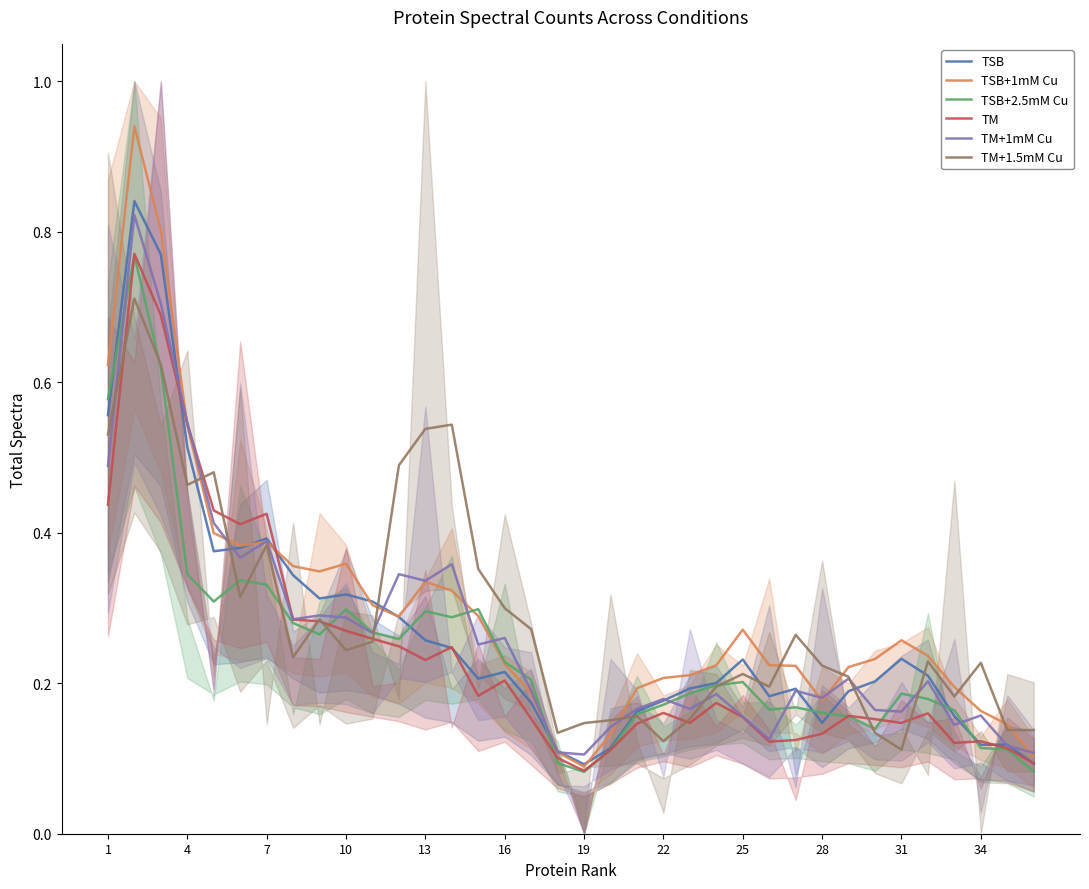

The value of TM+1mM Cu at 19 is 0.1. True or false?

True